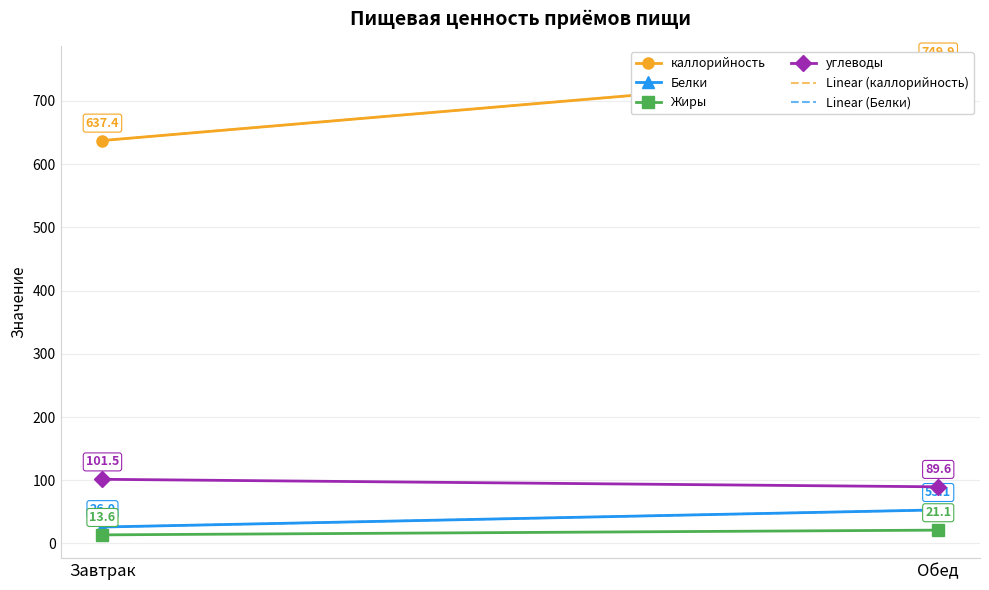

What is the sum of the Linear (каллорийность) values at Обед and Завтрак?

1387.3